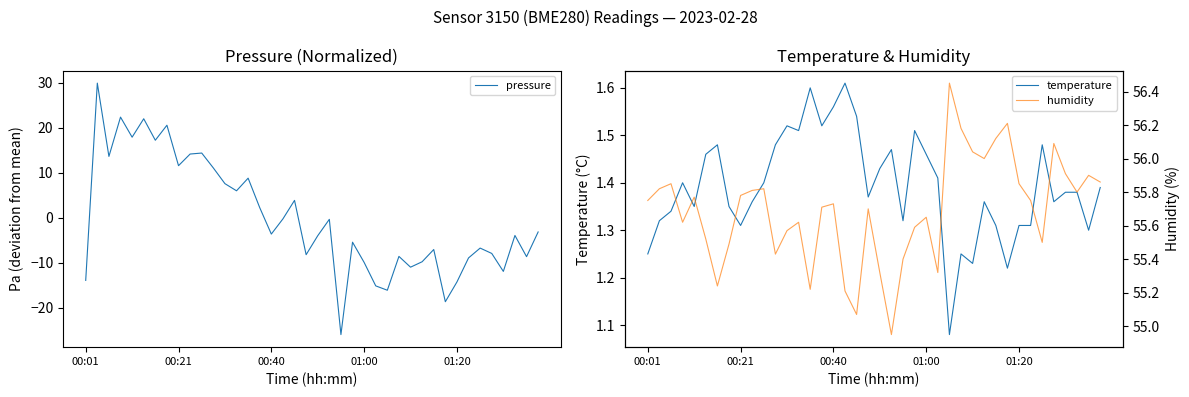

What is the average value of the humidity series?

55.7